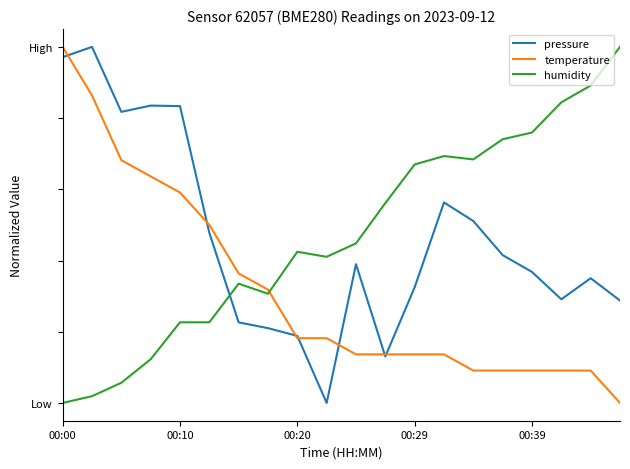

Does the chart display data point markers on the line(s)?

No